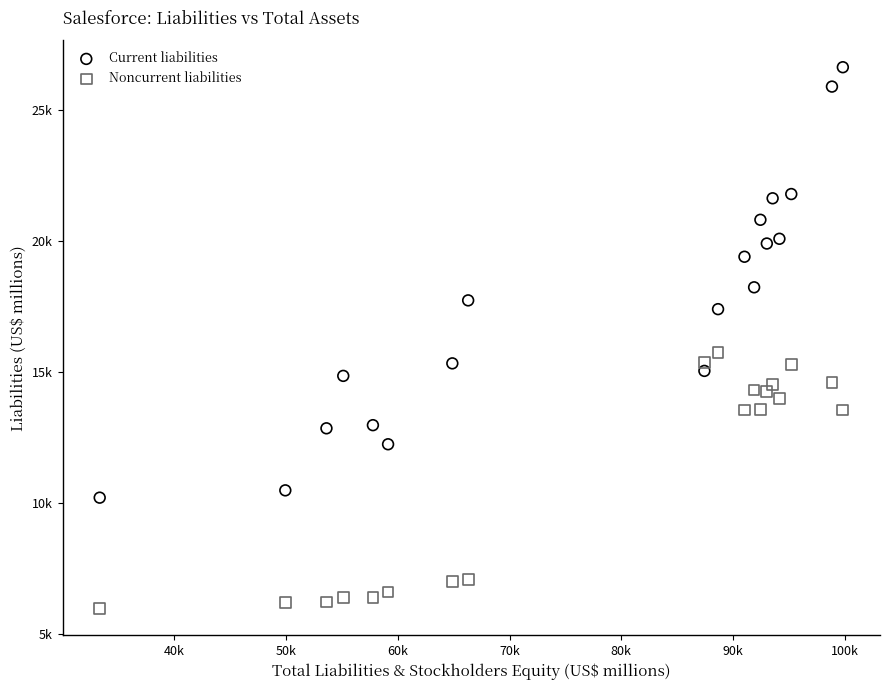

Which series has the largest Y range (max minus min)?

Current liabilities